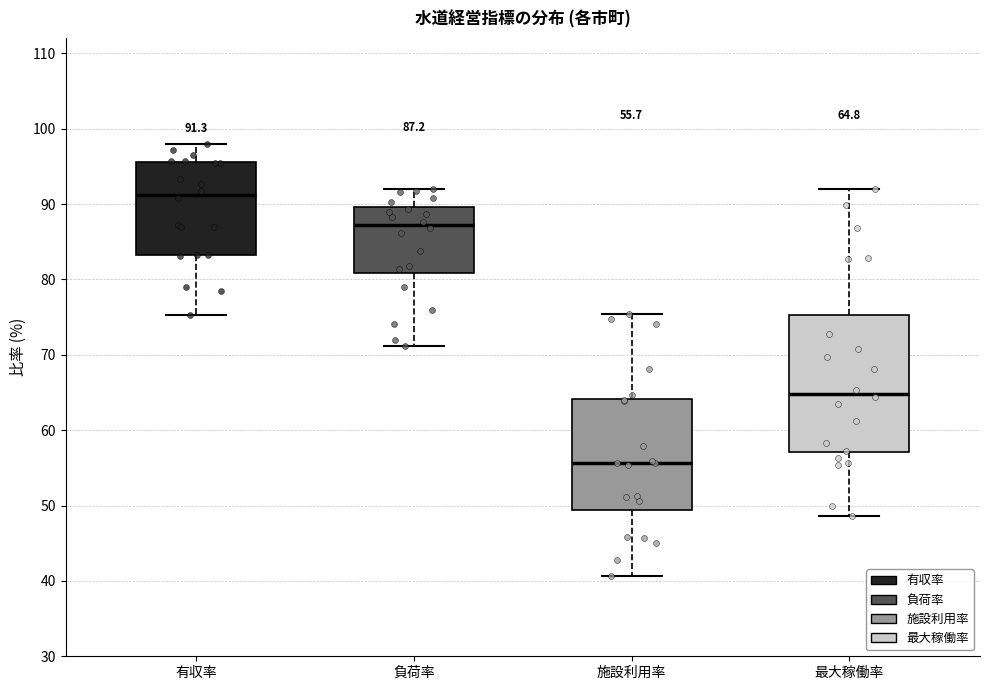

Comparing the boxes themselves (not the whiskers), which one is the tallest?

最大稼働率